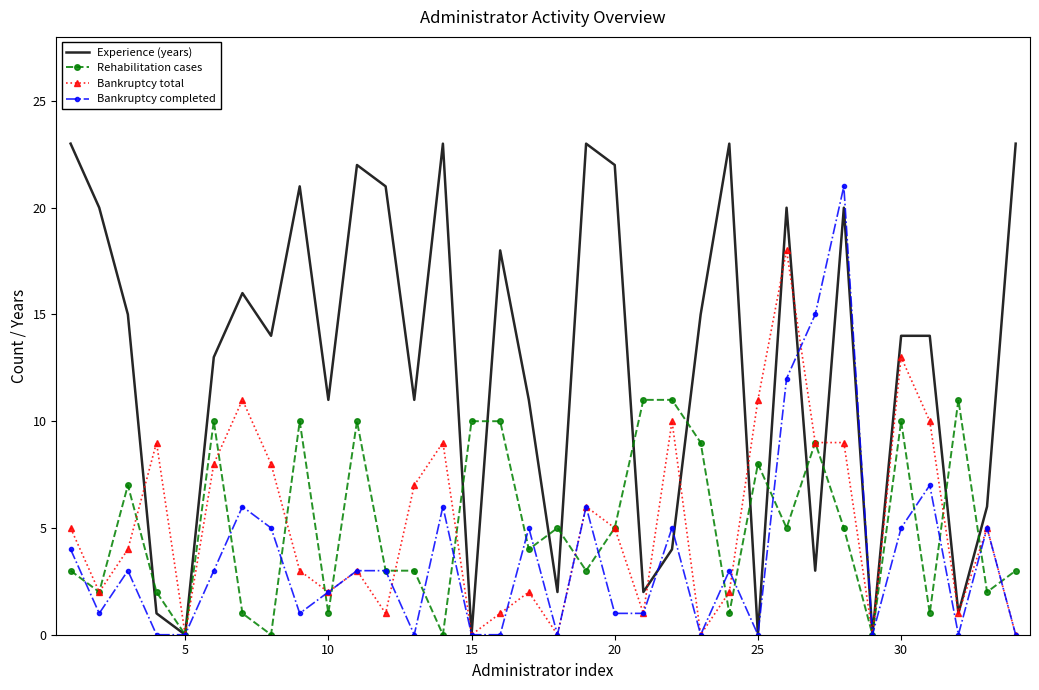

Rank the series by their maximum value, from lowest to highest.

Rehabilitation cases, Bankruptcy total, Bankruptcy completed, Experience (years)